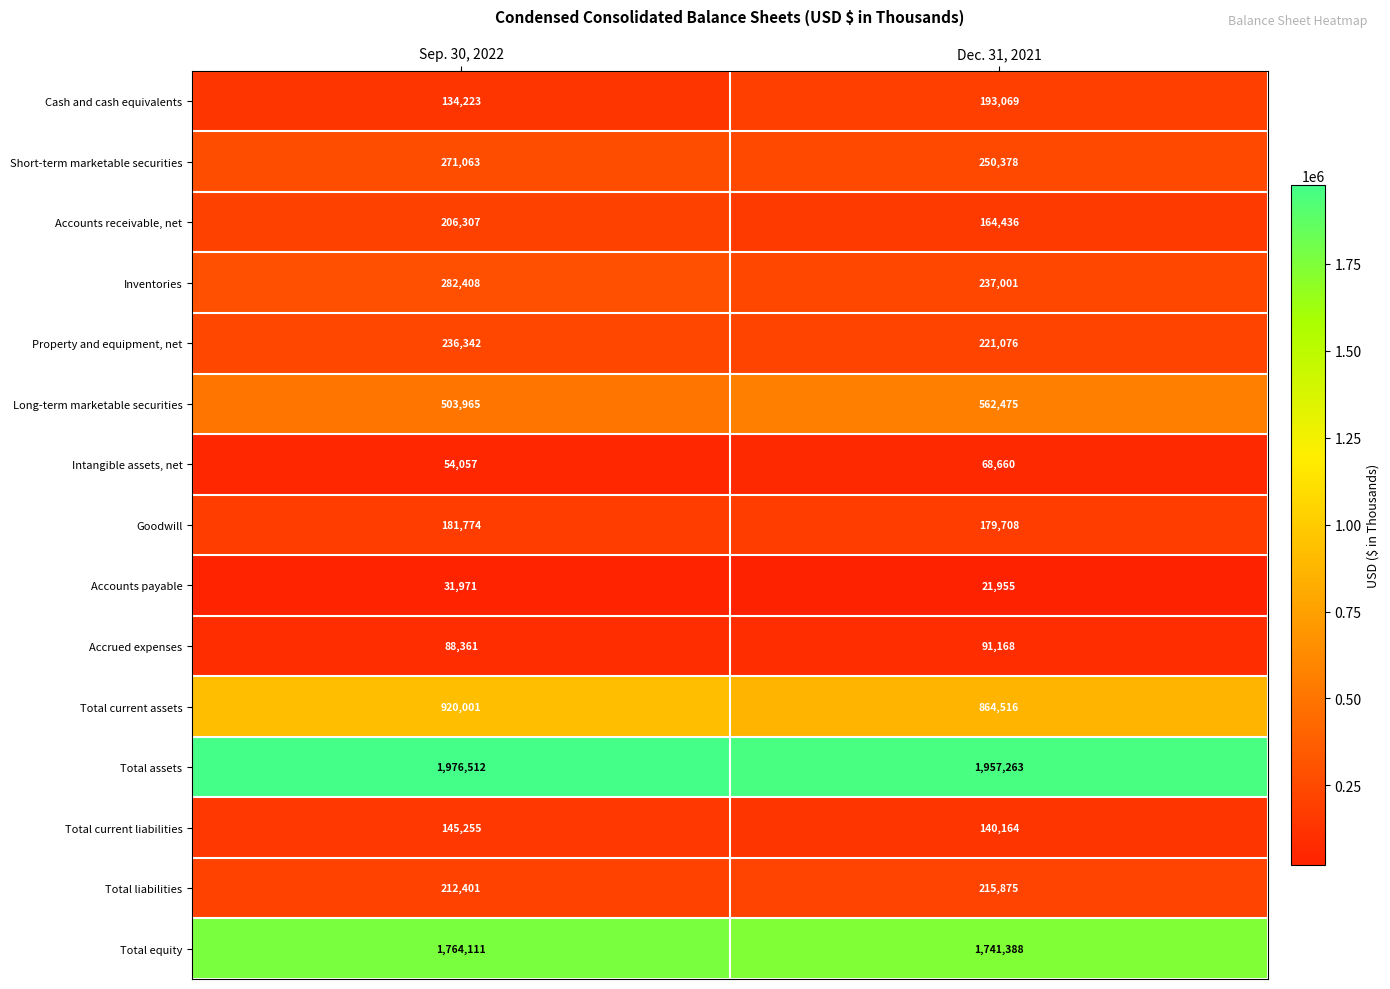

At which category is the sum across all series the highest?

Sep. 30, 2022